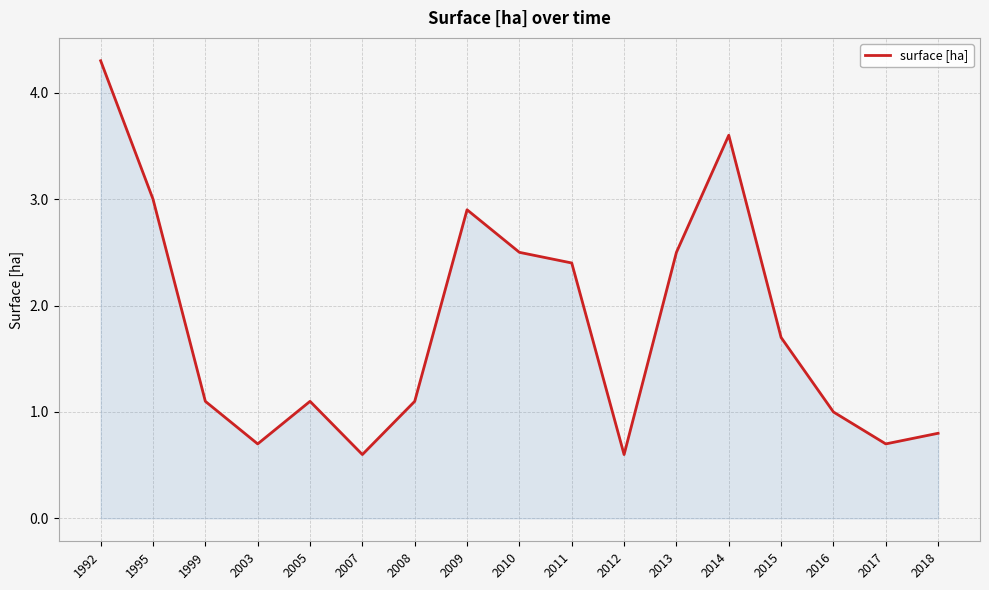

What is the ratio of the value at 2014 to the value at 1992?

0.8